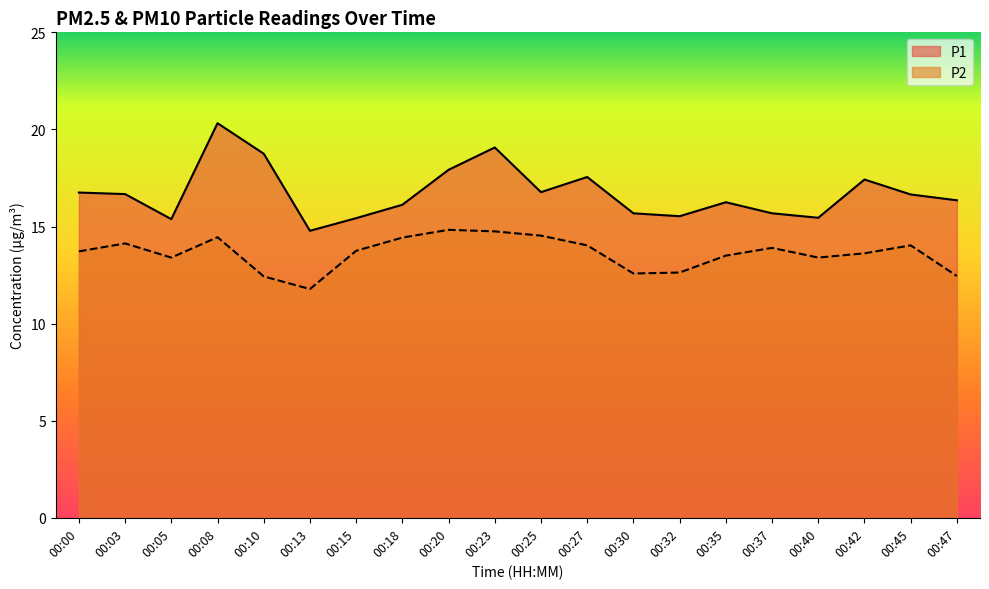

What is the highest value of the P1 series?

20.3